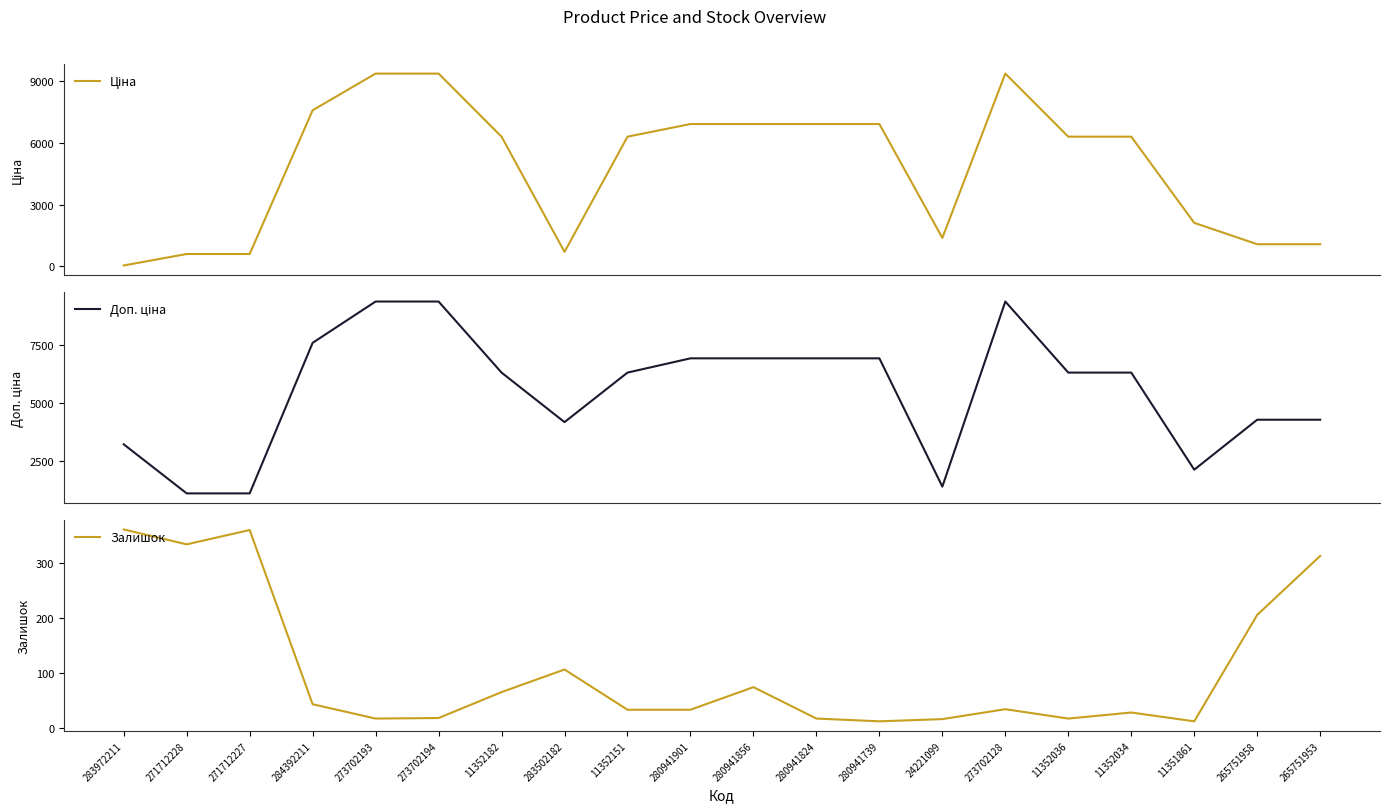

What position from the right is 271712227?

18